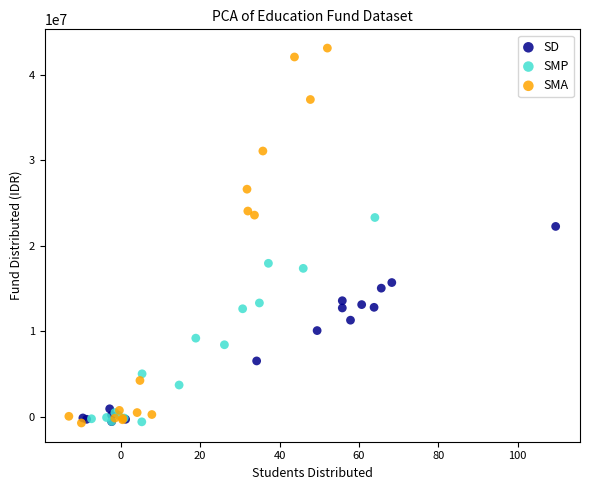

Which series has the largest Y range (max minus min)?

SMA